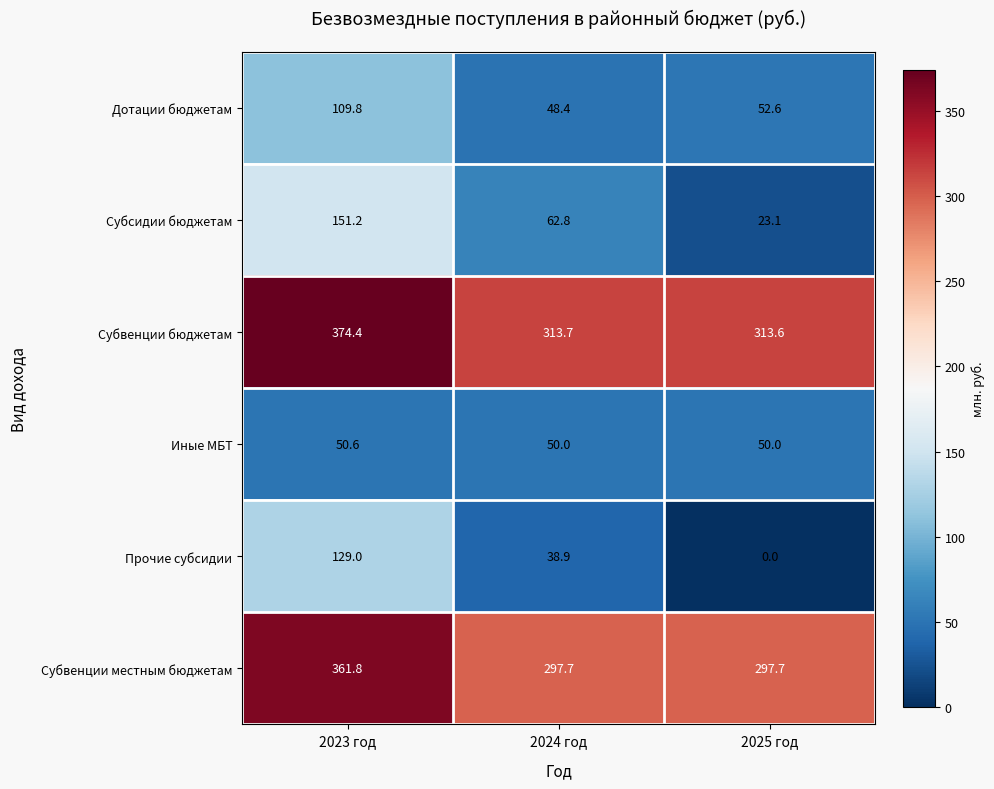

True or false: Иные МБТ has a value of 79.3 at 2023 год.

False